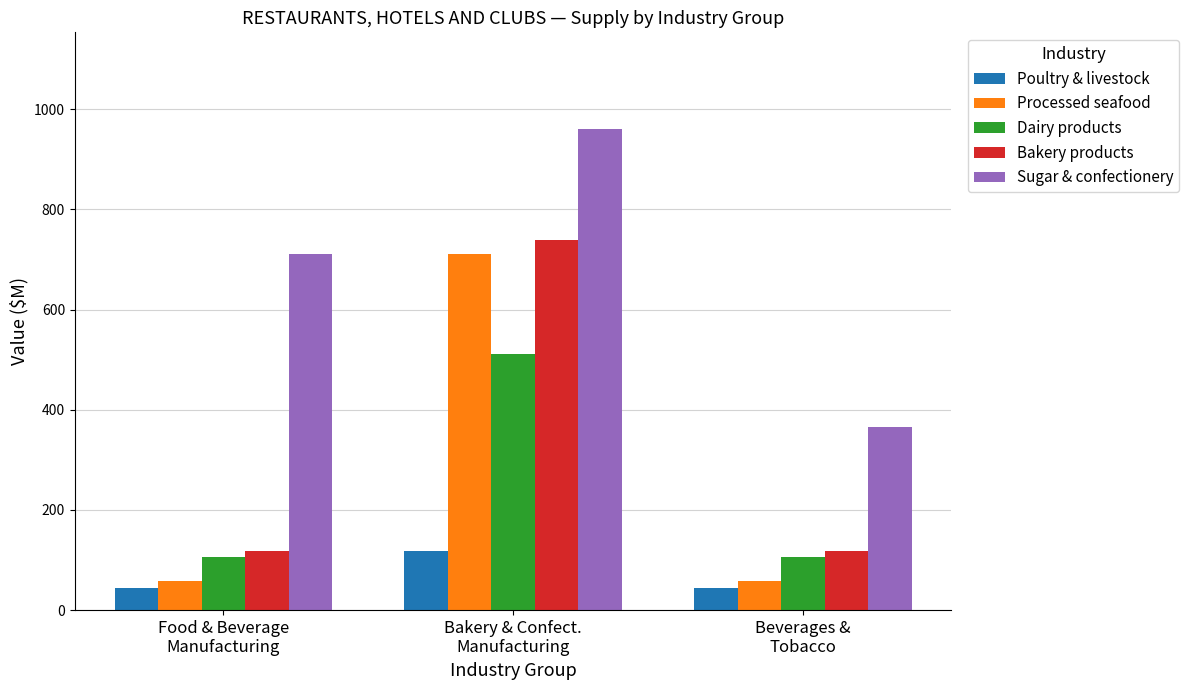

Are the bars horizontal?

No